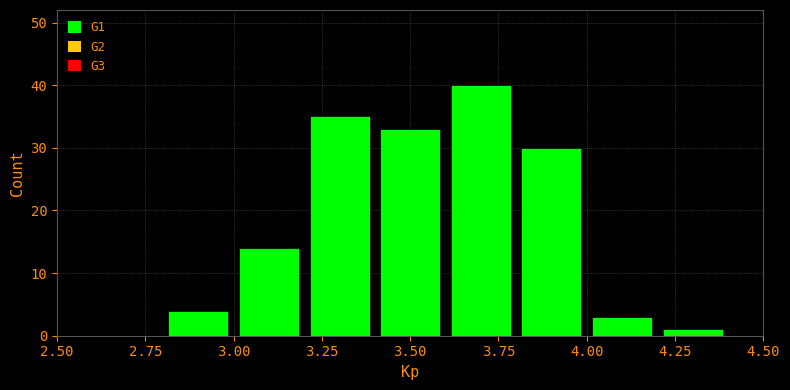

Reading left to right, transcribe this chart: for each bar, give the range it covers on the x-axis and its height. The values are not printed on the chart, so give them approximately, as read against the axis.

2.6 to 2.8: 0
2.8 to 3.0: 4
3.0 to 3.2: 14
3.2 to 3.4: 35
3.4 to 3.6: 33
3.6 to 3.8: 40
3.8 to 4.0: 30
4.0 to 4.2: 3
4.2 to 4.4: 1